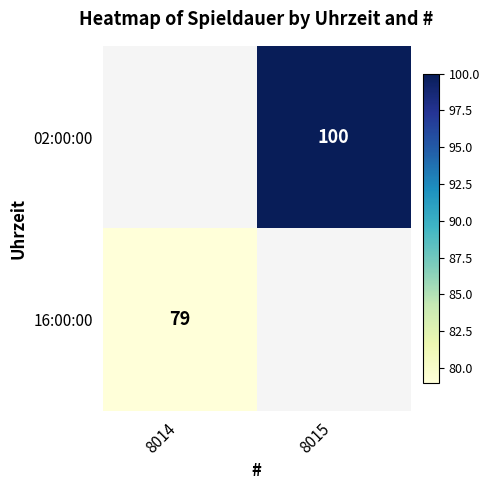

True or false: 02:00:00 has a value of 100 at 8015.

True